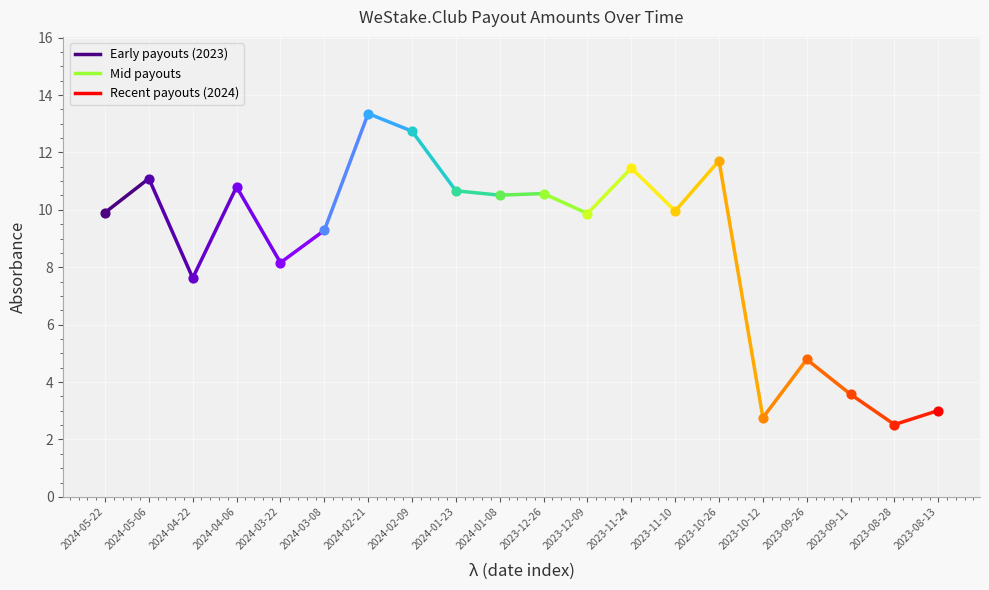

Which has a higher value, 2024-05-06 or 2024-05-22?

2024-05-06